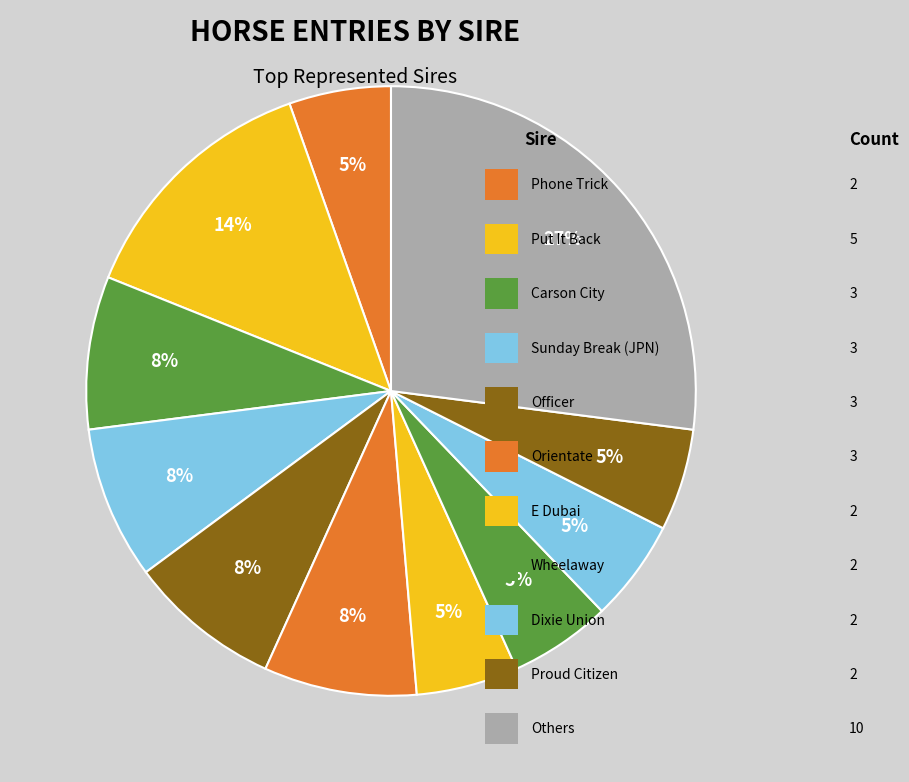

Count the number of slices in the pie.

11